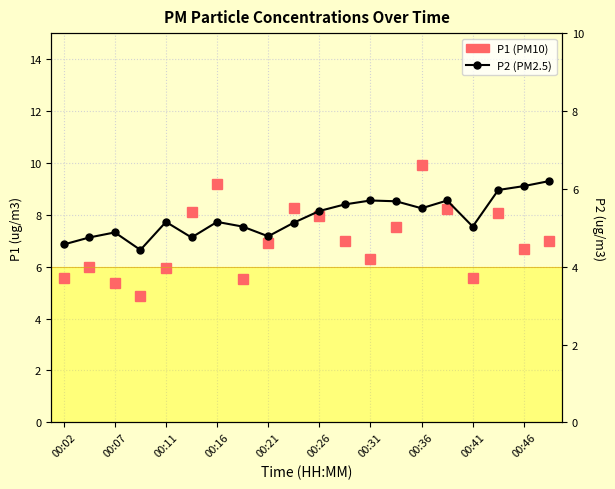

What is the difference between the maximum and minimum values in the P2 (PM2.5) series?

1.8